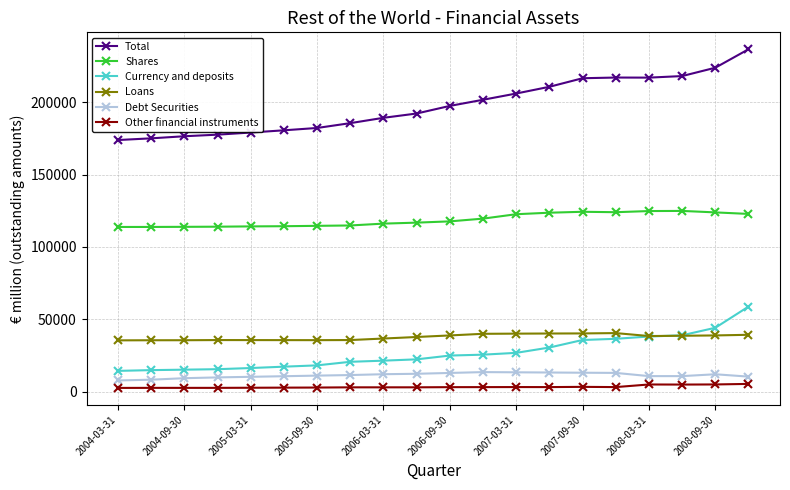

What is the sum of all Shares values?

2373893.5